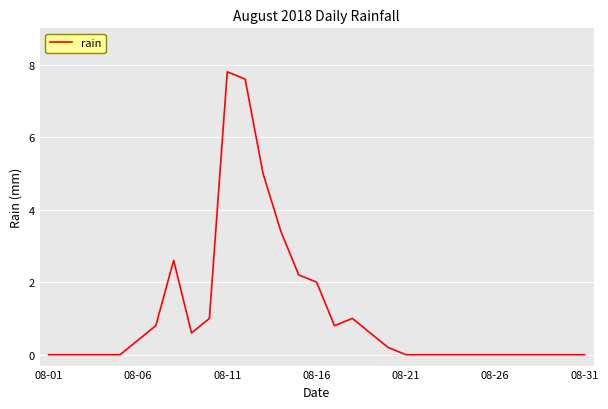

What is the maximum value shown in the chart?

7.8